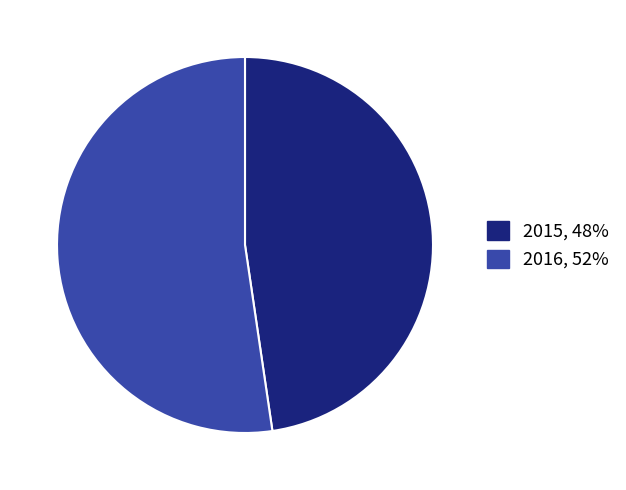

Is the sum of 2015 and 2016 greater than half?

Yes